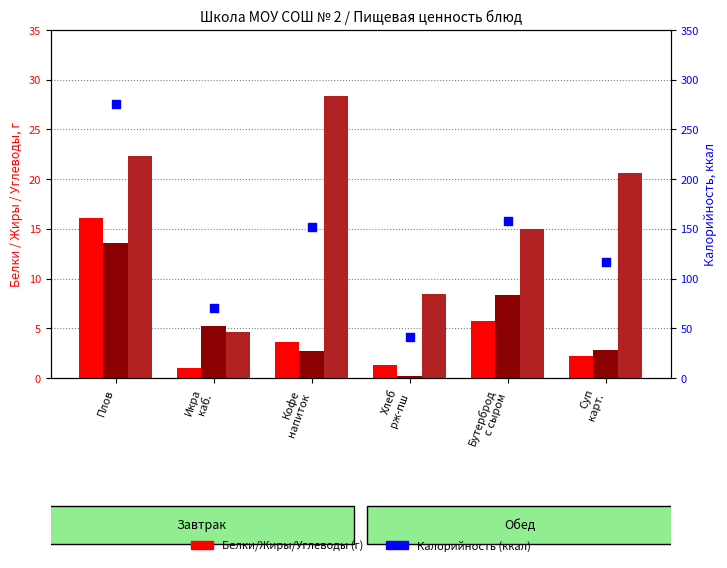

Is the value of Белки at Суп
карт. greater than the value of Углеводы at Хлеб
рж-пш?

No